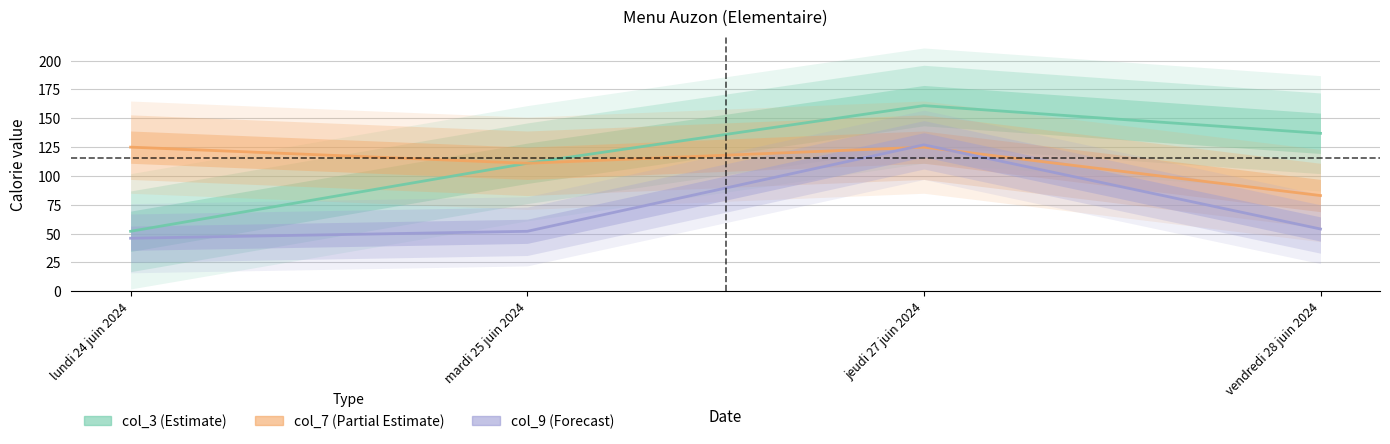

What is the difference between the highest and lowest values at mardi 25 juin 2024?

59